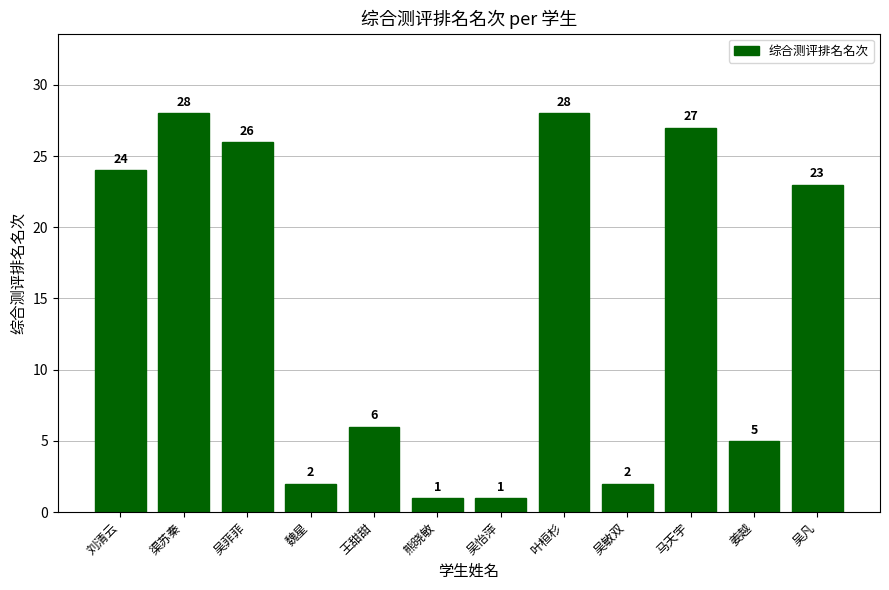

What is the change in value from 吴怡萍 to 姜越?

+4